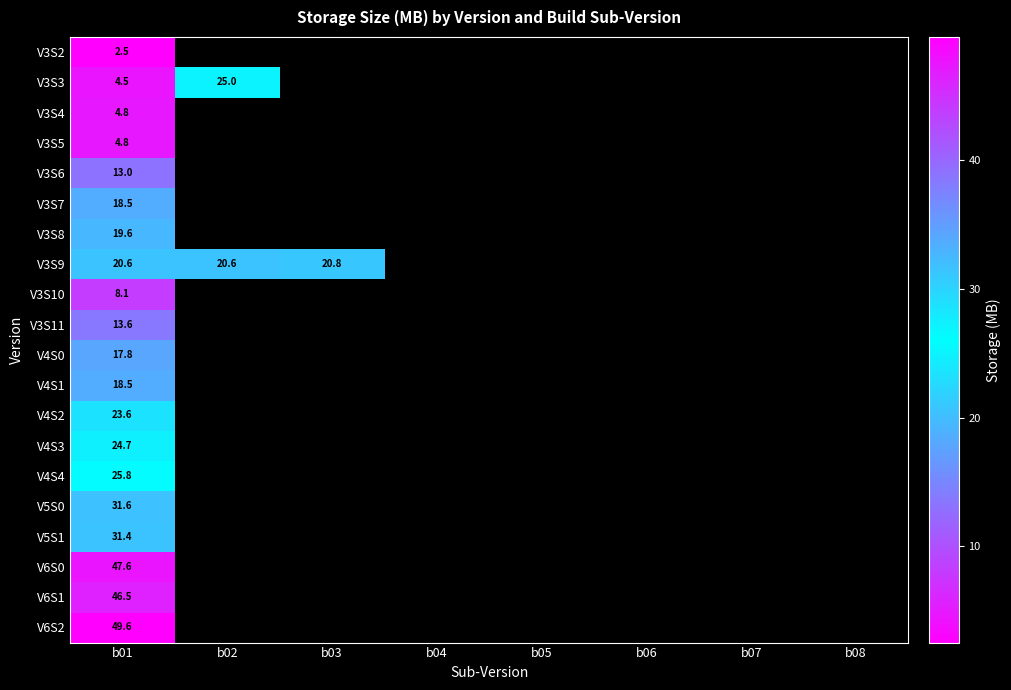

Is it true that V5S0 equals 8.3 at b01?

False